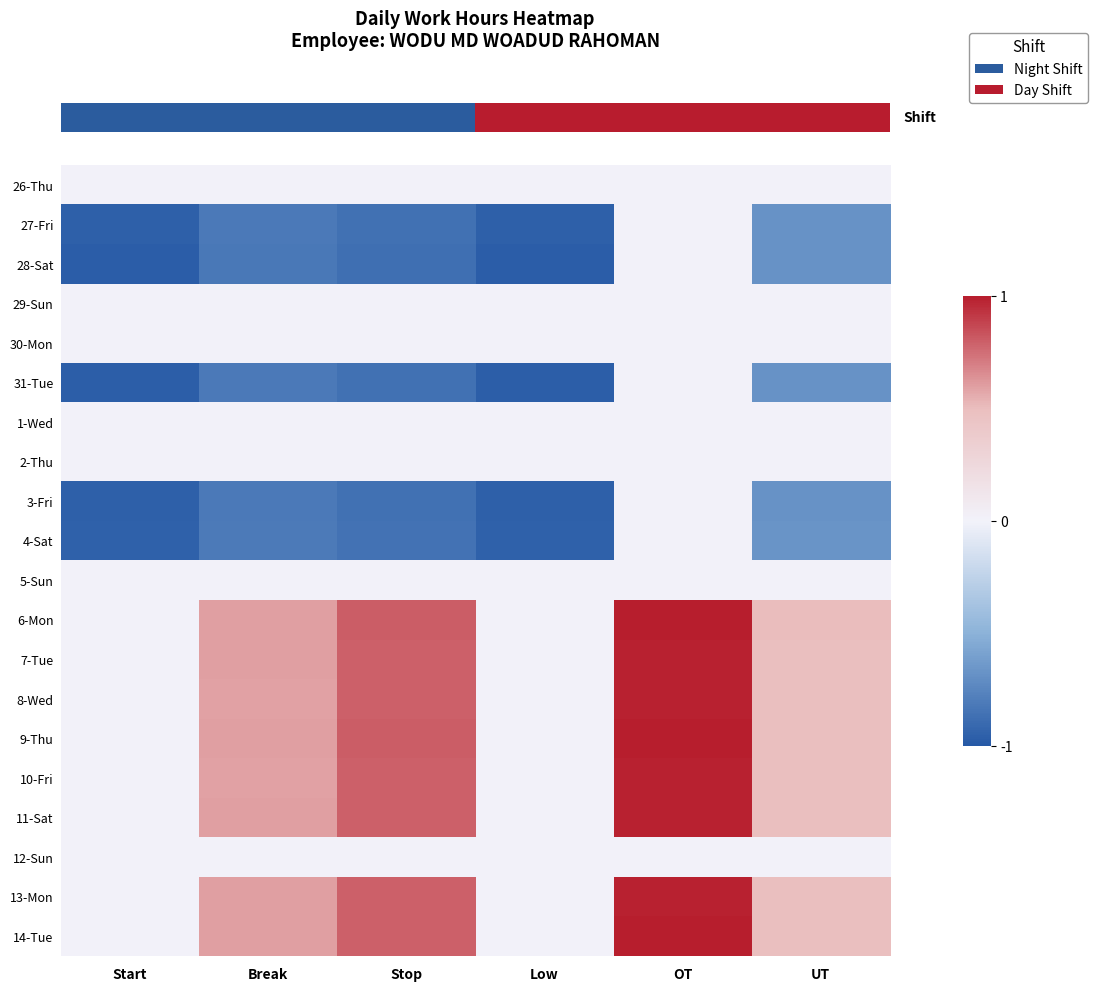

What is the difference between the highest and lowest values at Stop?

1.7